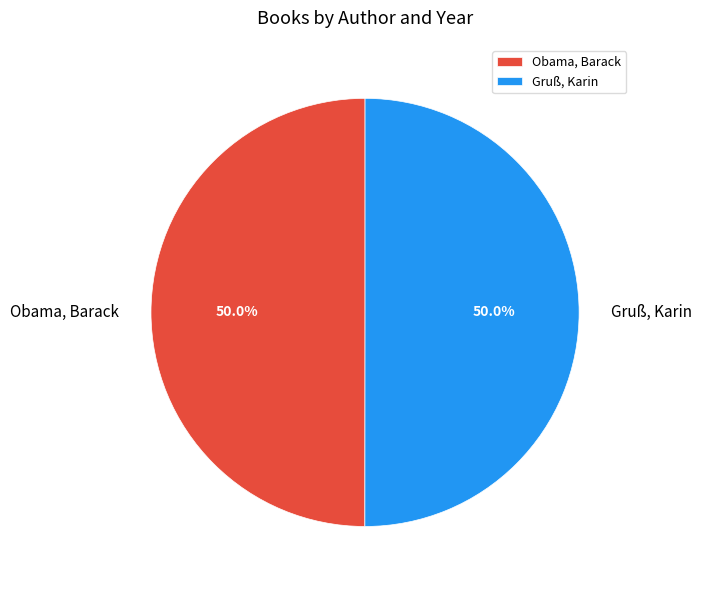

How many segments does this pie chart have?

2